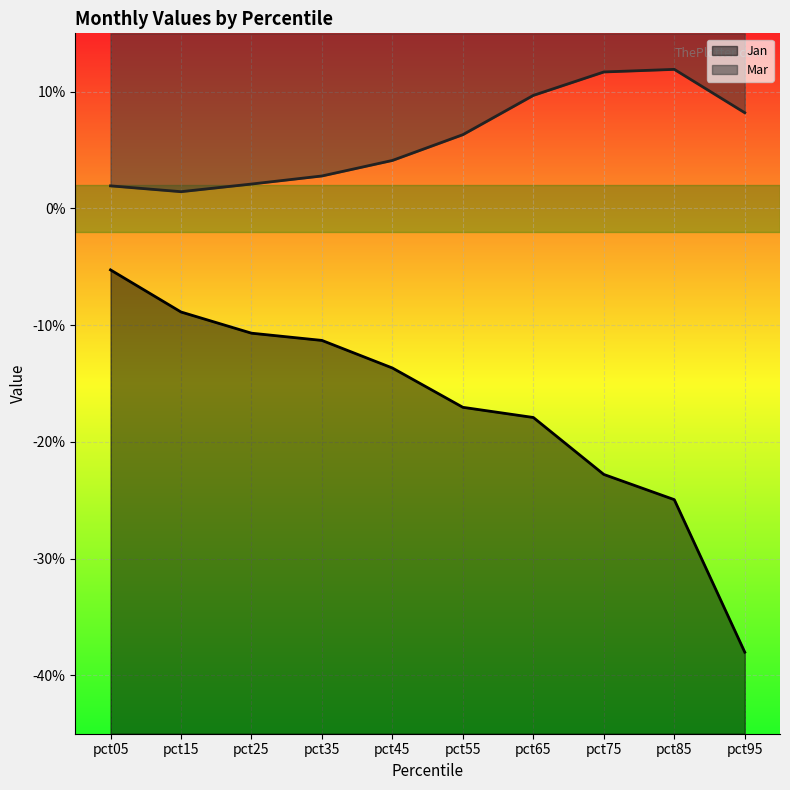

Rank the categories by value from lowest to highest.

pct95, pct85, pct75, pct65, pct55, pct45, pct35, pct25, pct15, pct05